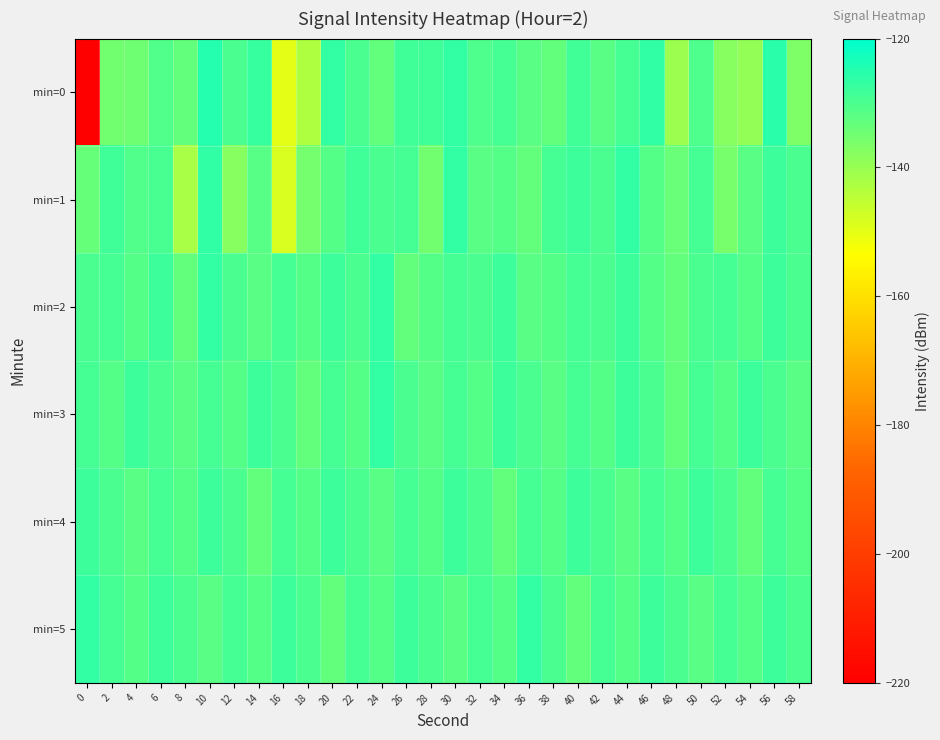

Reading left to right, what are all the values shown in this chart?

min=0: 0=-219.8	2=-135.0	4=-134.5	6=-130.9	8=-133.1	10=-124.9	12=-129.9	14=-127.3	16=-150.1	18=-142.7	20=-126.7	22=-129.9	24=-133.2	26=-128.4	28=-128.5	30=-126.9	32=-130.2	34=-129.3	36=-132.0	38=-133.1	40=-128.7	42=-131.7	44=-129.2	46=-126.3	48=-140.4	50=-130.3	52=-137.6	54=-139.3	56=-125.8	58=-136.6
min=1: 0=-133.4	2=-128.4	4=-130.9	6=-129.7	8=-142.1	10=-126.3	12=-137.8	14=-131.6	16=-148.4	18=-135.6	20=-131.0	22=-128.5	24=-130.0	26=-129.0	28=-135.0	30=-127.0	32=-132.0	34=-131.0	36=-133.0	38=-129.0	40=-128.0	42=-130.0	44=-127.0	46=-131.0	48=-134.0	50=-129.0	52=-136.0	54=-132.0	56=-128.0	58=-130.0
min=2: 0=-130.0	2=-129.0	4=-131.0	6=-128.0	8=-133.0	10=-127.0	12=-130.0	14=-132.0	16=-129.0	18=-131.0	20=-128.0	22=-130.0	24=-127.0	26=-133.0	28=-131.0	30=-129.0	32=-130.0	34=-128.0	36=-132.0	38=-131.0	40=-129.0	42=-130.0	44=-128.0	46=-131.0	48=-133.0	50=-130.0	52=-129.0	54=-131.0	56=-128.0	58=-130.0
min=3: 0=-129.0	2=-131.0	4=-128.0	6=-130.0	8=-132.0	10=-129.0	12=-131.0	14=-128.0	16=-130.0	18=-133.0	20=-129.0	22=-131.0	24=-127.0	26=-130.0	28=-132.0	30=-129.0	32=-131.0	34=-128.0	36=-130.0	38=-132.0	40=-129.0	42=-131.0	44=-128.0	46=-130.0	48=-133.0	50=-129.0	52=-131.0	54=-128.0	56=-130.0	58=-132.0
min=4: 0=-128.0	2=-130.0	4=-132.0	6=-129.0	8=-131.0	10=-128.0	12=-130.0	14=-133.0	16=-129.0	18=-131.0	20=-128.0	22=-130.0	24=-132.0	26=-129.0	28=-131.0	30=-128.0	32=-130.0	34=-133.0	36=-129.0	38=-131.0	40=-128.0	42=-130.0	44=-132.0	46=-129.0	48=-131.0	50=-128.0	52=-130.0	54=-133.0	56=-129.0	58=-131.0
min=5: 0=-127.0	2=-129.0	4=-131.0	6=-128.0	8=-130.0	10=-132.0	12=-129.0	14=-131.0	16=-128.0	18=-130.0	20=-133.0	22=-129.0	24=-131.0	26=-128.0	28=-130.0	30=-132.0	32=-129.0	34=-131.0	36=-127.0	38=-130.0	40=-133.0	42=-129.0	44=-131.0	46=-128.0	48=-130.0	50=-132.0	52=-129.0	54=-131.0	56=-128.0	58=-130.0